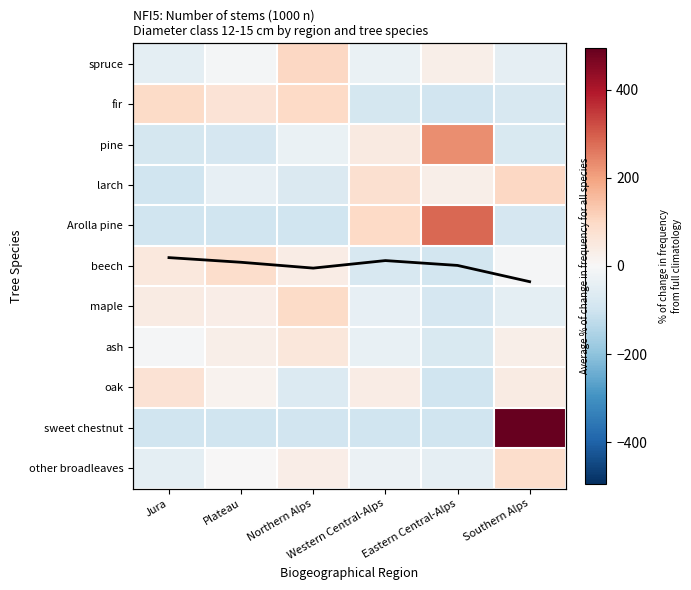

At which category is the sum across all series the highest?

Southern Alps